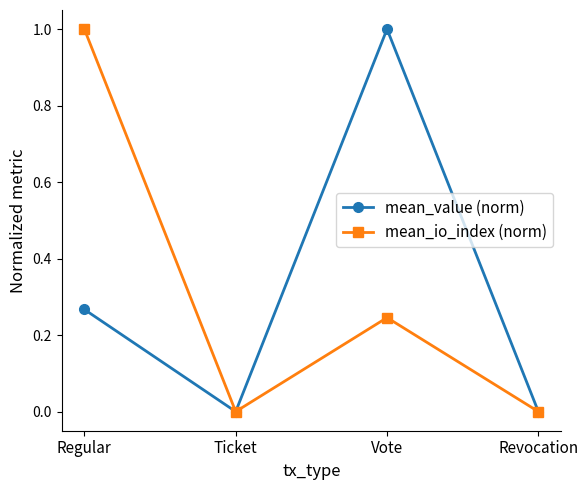

What value does the mean_value (norm) series have at Vote?

1.0